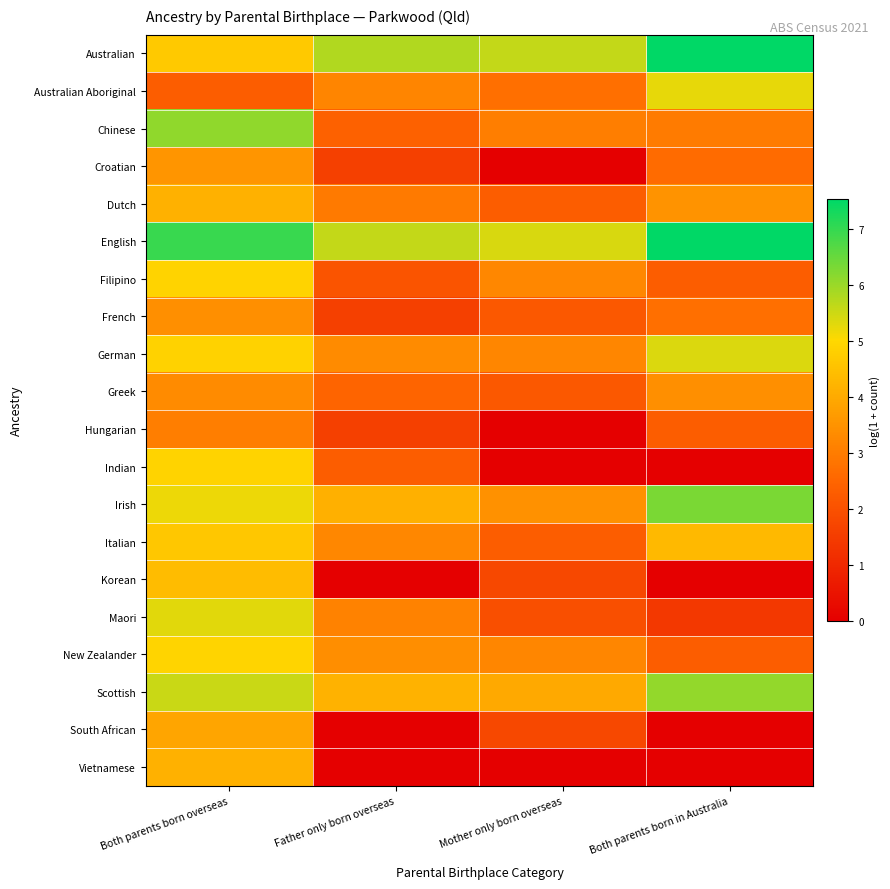

Which has a higher value, Mother only born overseas or Both parents born in Australia?

Both parents born in Australia